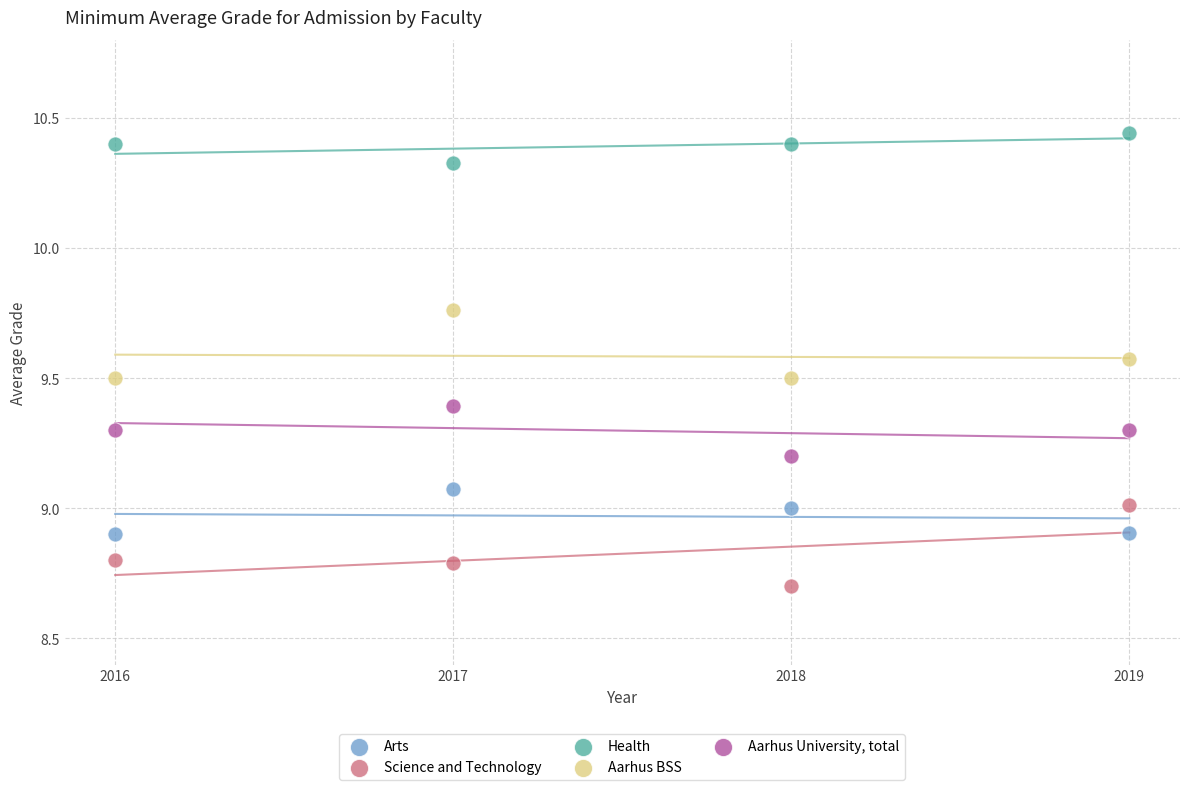

Which series contains the highest Y value?

Health